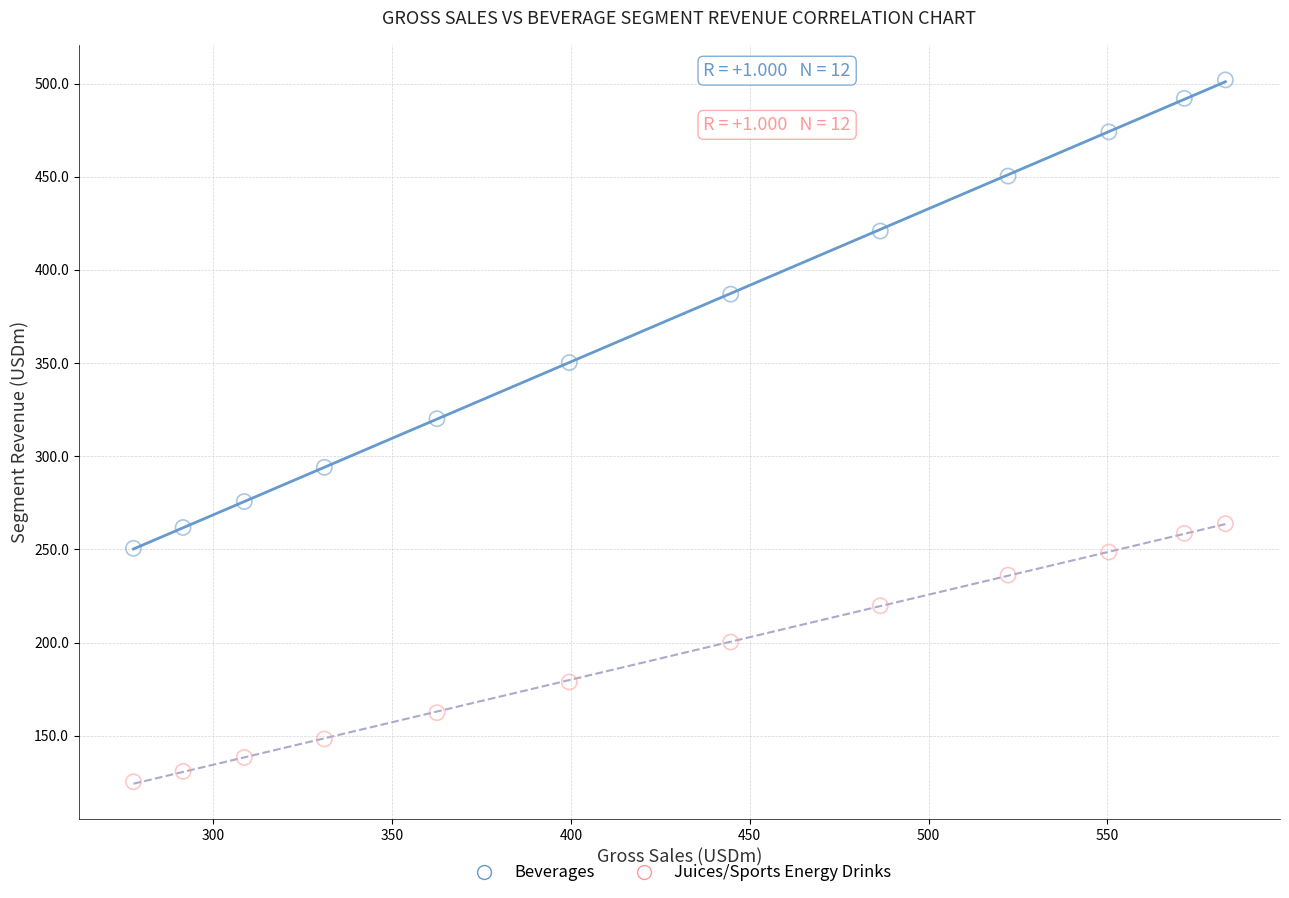

Which series reaches the minimum Y coordinate?

Juices/Sports Energy Drinks